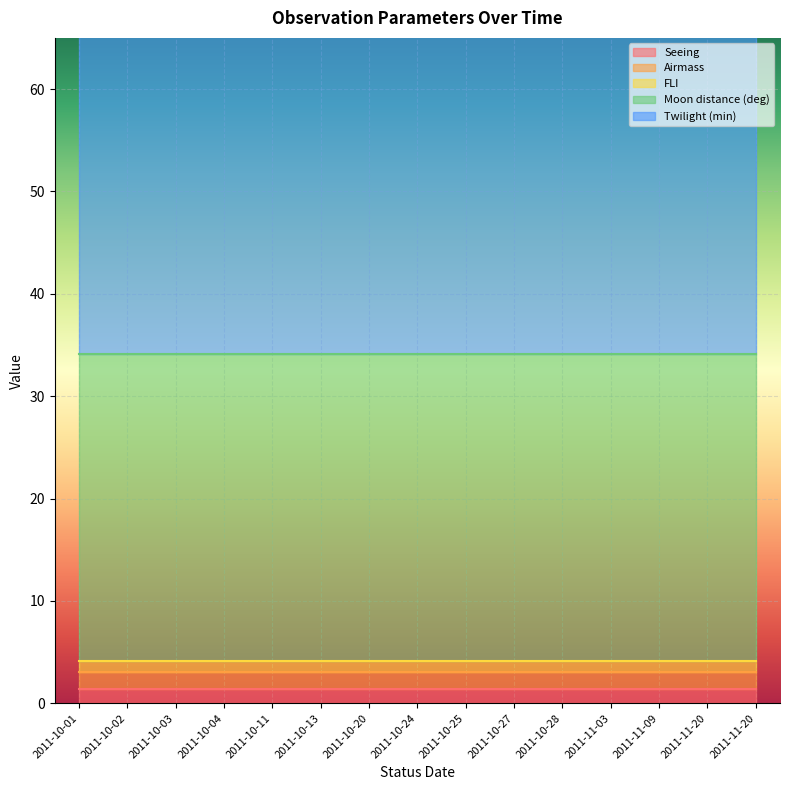

Reading right to left, list all the values displayed in this chart.

Seeing: 1.4	1.4	1.4	1.4	1.4	1.4	1.4	1.4	1.4	1.4	1.4	1.4	1.4	1.4	1.4
Airmass: 1.7	1.7	1.7	1.7	1.7	1.7	1.7	1.7	1.7	1.7	1.7	1.7	1.7	1.7	1.7
FLI: 1.0	1.0	1.0	1.0	1.0	1.0	1.0	1.0	1.0	1.0	1.0	1.0	1.0	1.0	1.0
Moon distance (deg): 30.0	30.0	30.0	30.0	30.0	30.0	30.0	30.0	30.0	30.0	30.0	30.0	30.0	30.0	30.0
Twilight (min): 60.0	60.0	60.0	60.0	60.0	60.0	60.0	60.0	60.0	60.0	60.0	60.0	60.0	60.0	60.0